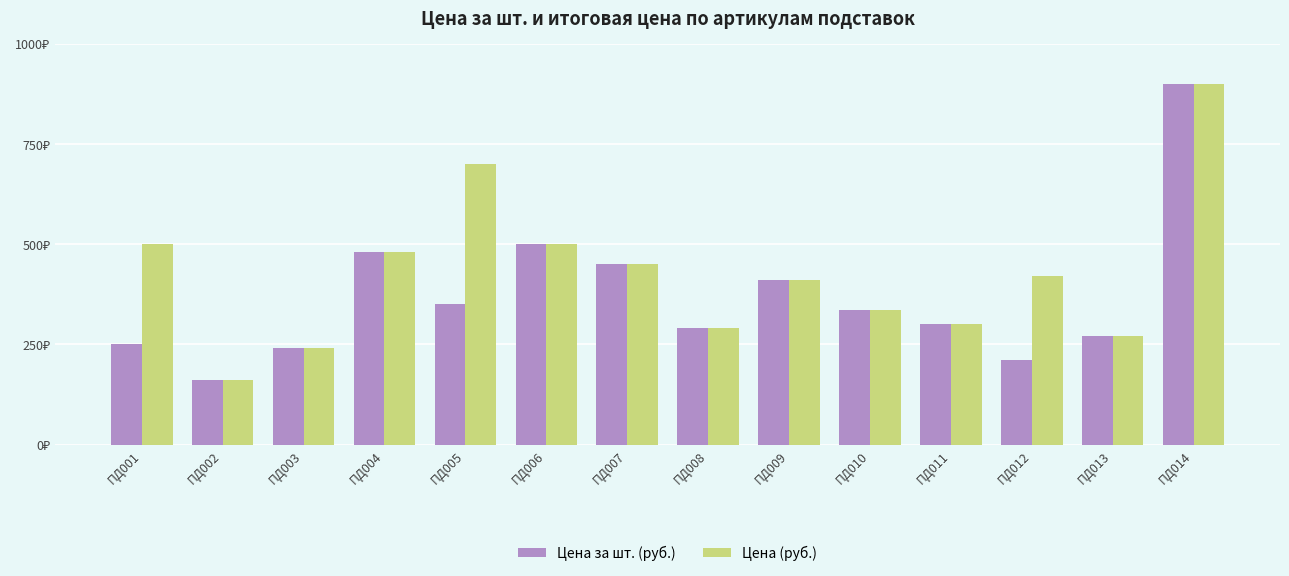

At which category is the sum across all series the highest?

ПД014